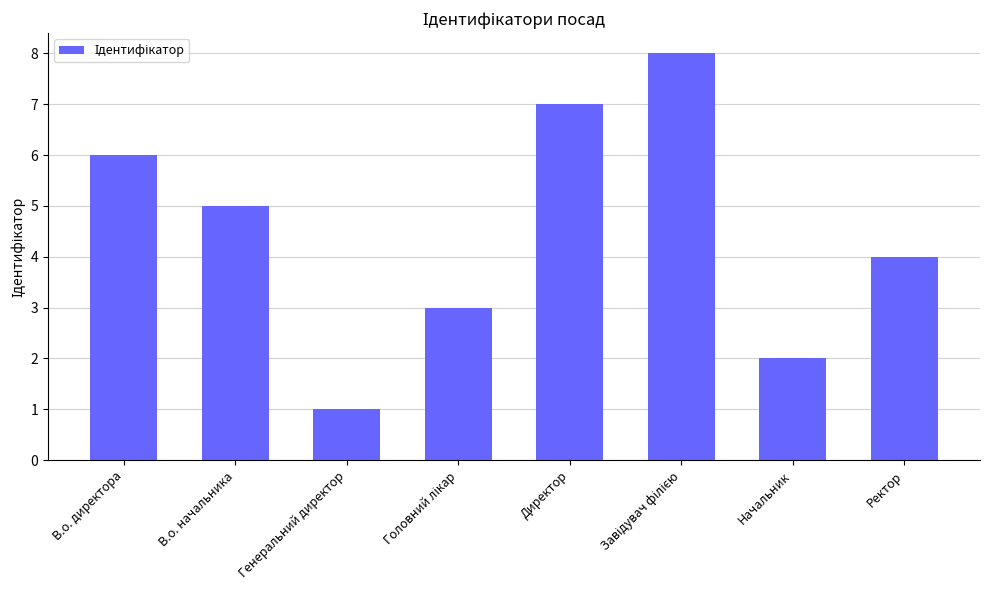

What is the value of the 3rd bar from the left?

1